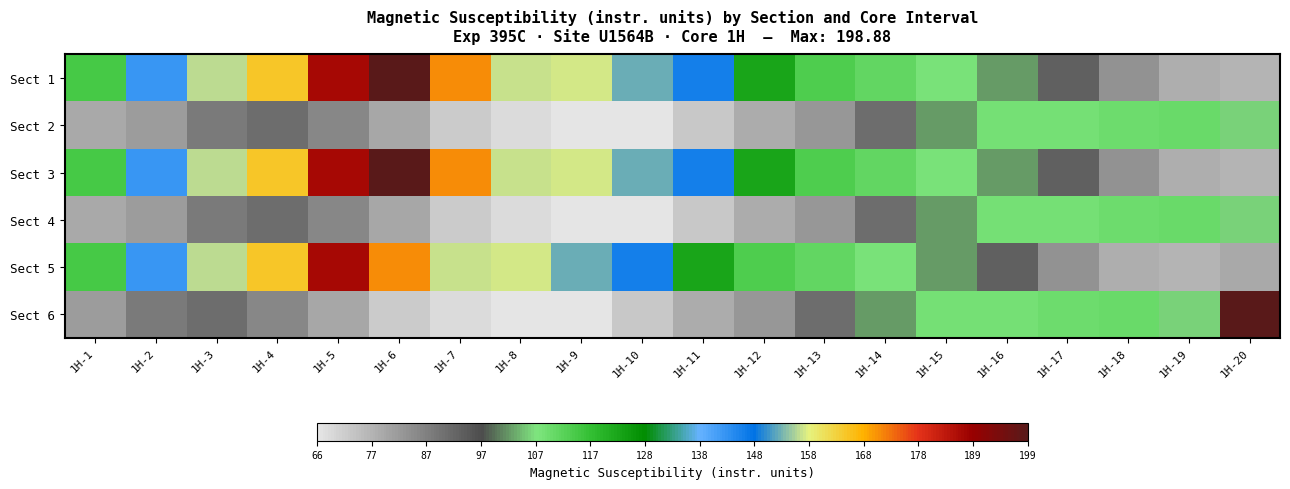

Reading left to right, transcribe all the data shown in this chart.

Sect 1: 1H-1=115.0	1H-2=142.2	1H-3=156.3	1H-4=164.7	1H-5=186.8	1H-6=198.9	1H-7=171.4	1H-8=156.8	1H-9=157.0	1H-10=152.4	1H-11=145.8	1H-12=122.4	1H-13=113.8	1H-14=111.0	1H-15=108.0	1H-16=102.5	1H-17=93.2	1H-18=83.3	1H-19=77.4	1H-20=76.6
Sect 2: 1H-1=78.3	1H-2=81.3	1H-3=88.0	1H-4=90.3	1H-5=85.1	1H-6=79.3	1H-7=71.6	1H-8=68.6	1H-9=66.6	1H-10=66.4	1H-11=72.3	1H-12=78.0	1H-13=82.1	1H-14=90.5	1H-15=102.3	1H-16=108.6	1H-17=108.7	1H-18=109.7	1H-19=110.2	1H-20=105.7
Sect 3: 1H-1=115.0	1H-2=142.2	1H-3=156.3	1H-4=164.7	1H-5=186.8	1H-6=198.9	1H-7=171.4	1H-8=156.8	1H-9=157.0	1H-10=152.4	1H-11=145.8	1H-12=122.4	1H-13=113.8	1H-14=111.0	1H-15=108.0	1H-16=102.5	1H-17=93.2	1H-18=83.3	1H-19=77.4	1H-20=76.6
Sect 4: 1H-1=78.3	1H-2=81.3	1H-3=88.0	1H-4=90.3	1H-5=85.1	1H-6=79.3	1H-7=71.6	1H-8=68.6	1H-9=66.6	1H-10=66.4	1H-11=72.3	1H-12=78.0	1H-13=82.1	1H-14=90.5	1H-15=102.3	1H-16=108.6	1H-17=108.7	1H-18=109.7	1H-19=110.2	1H-20=105.7
Sect 5: 1H-1=115.0	1H-2=142.2	1H-3=156.3	1H-4=164.7	1H-5=186.8	1H-6=171.4	1H-7=156.8	1H-8=157.0	1H-9=152.4	1H-10=145.8	1H-11=122.4	1H-12=113.8	1H-13=111.0	1H-14=108.0	1H-15=102.5	1H-16=93.2	1H-17=83.3	1H-18=77.4	1H-19=76.6	1H-20=78.3
Sect 6: 1H-1=81.3	1H-2=88.0	1H-3=90.3	1H-4=85.1	1H-5=79.3	1H-6=71.6	1H-7=68.6	1H-8=66.6	1H-9=66.4	1H-10=72.3	1H-11=78.0	1H-12=82.1	1H-13=90.5	1H-14=102.3	1H-15=108.6	1H-16=108.7	1H-17=109.7	1H-18=110.2	1H-19=105.7	1H-20=198.9